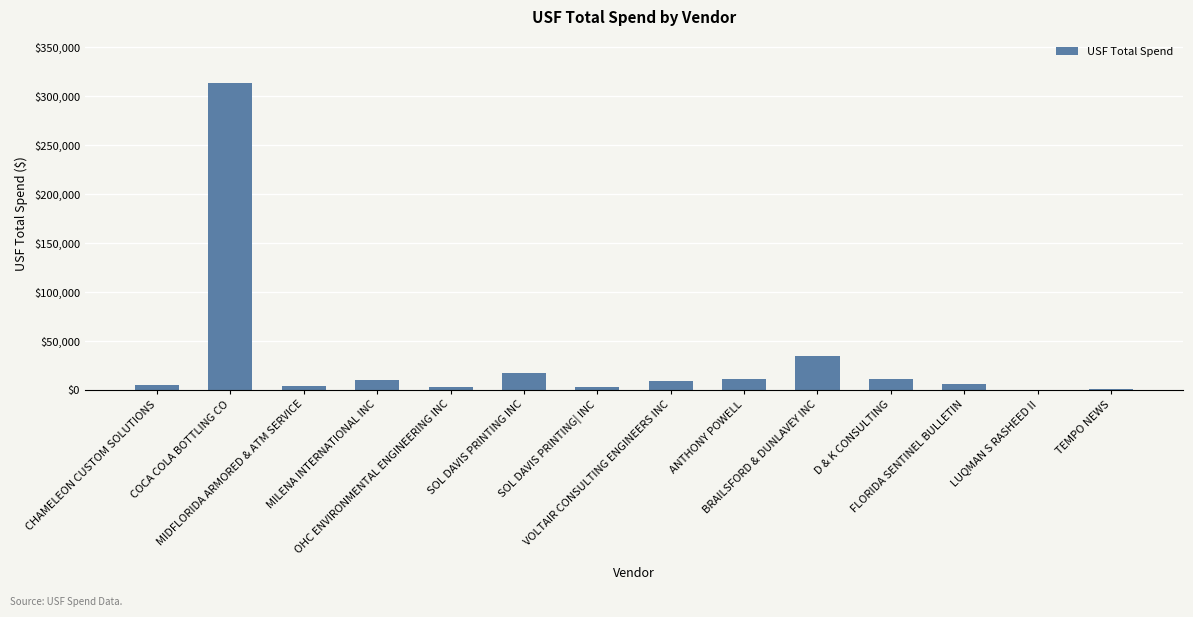

What is the approximate value at VOLTAIR CONSULTING ENGINEERS INC?

9032.5